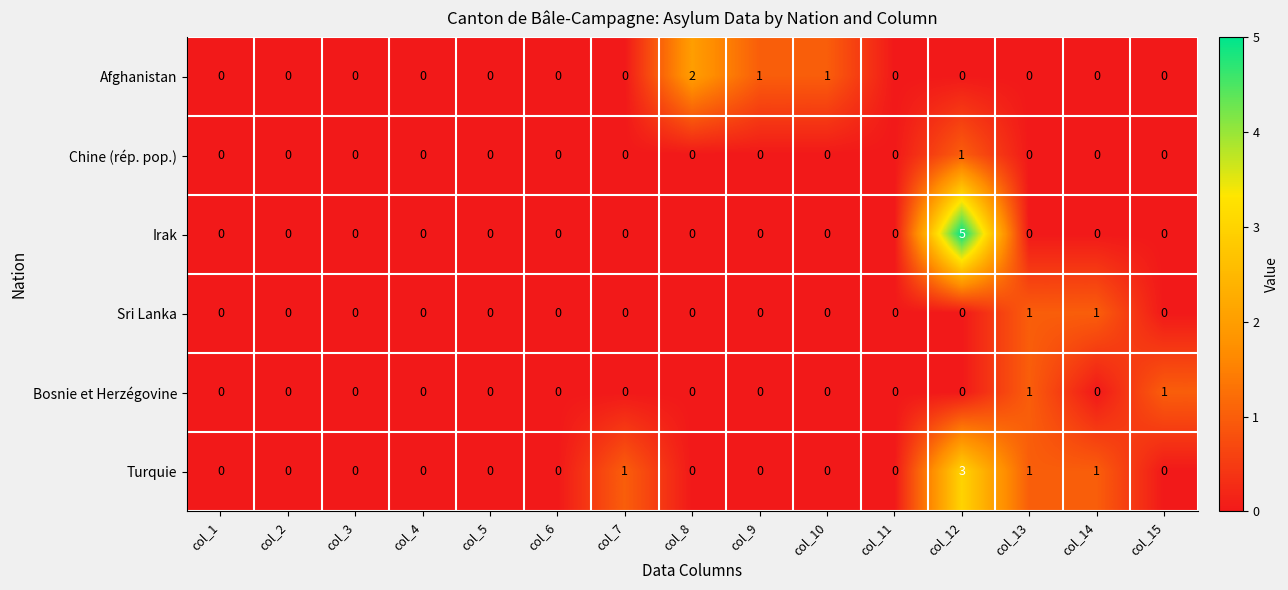

At which category is the sum across all series the highest?

col_12